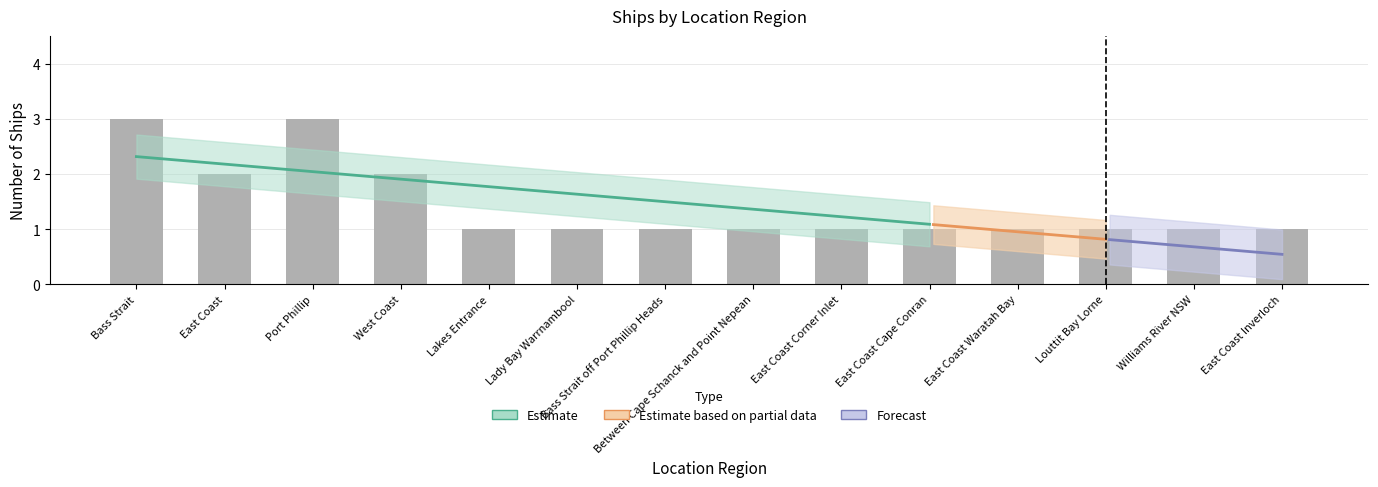

Approximately how many times larger is the value at East Coast Corner Inlet compared to East Coast Inverloch?

1.0